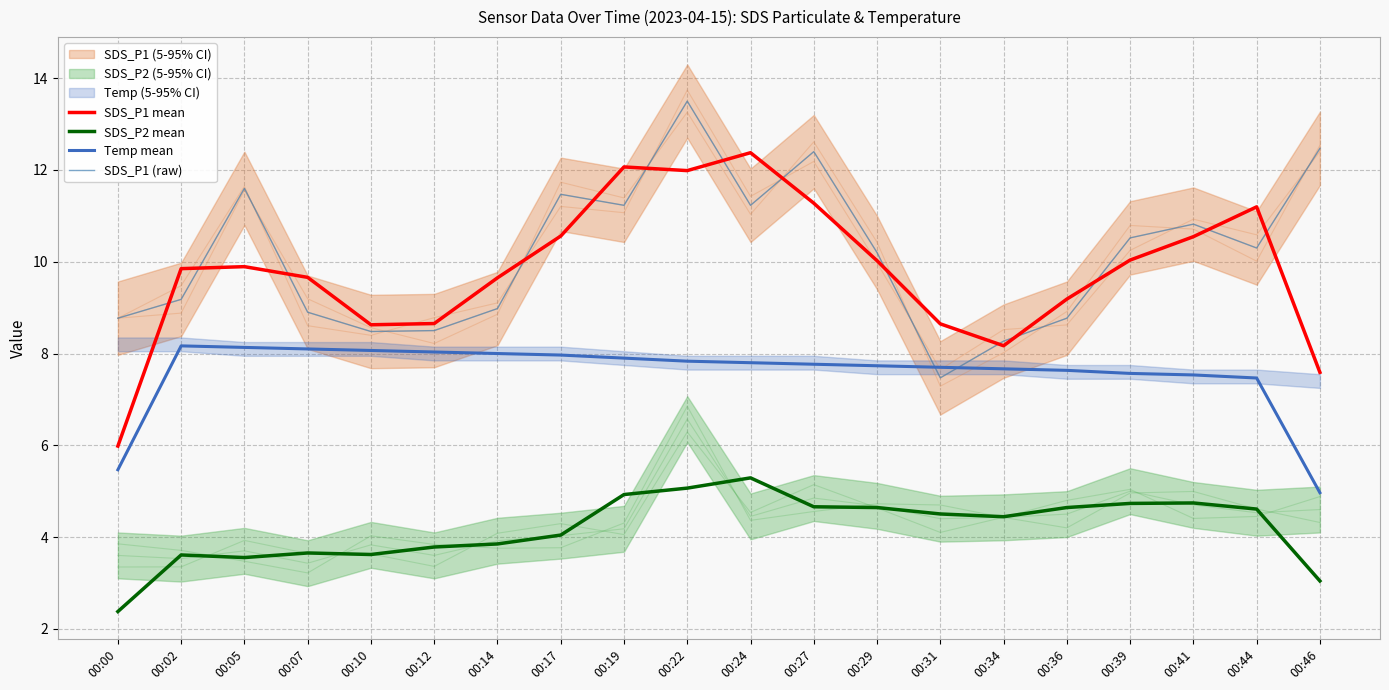

What is the sum of the SDS_P2 mean values at 00:39 and 00:41?

9.5